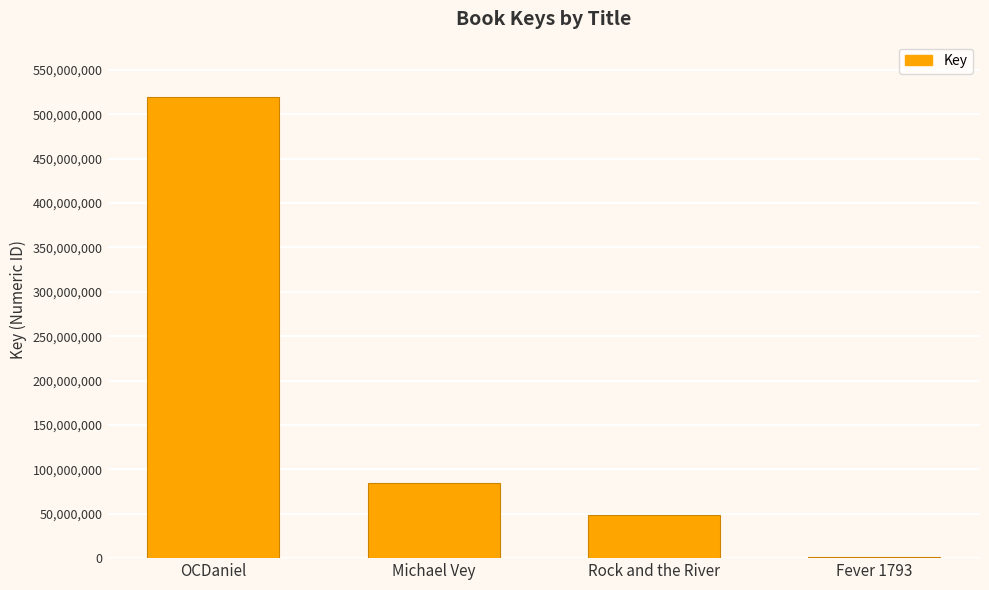

Which label corresponds to the largest value in the chart?

OCDaniel